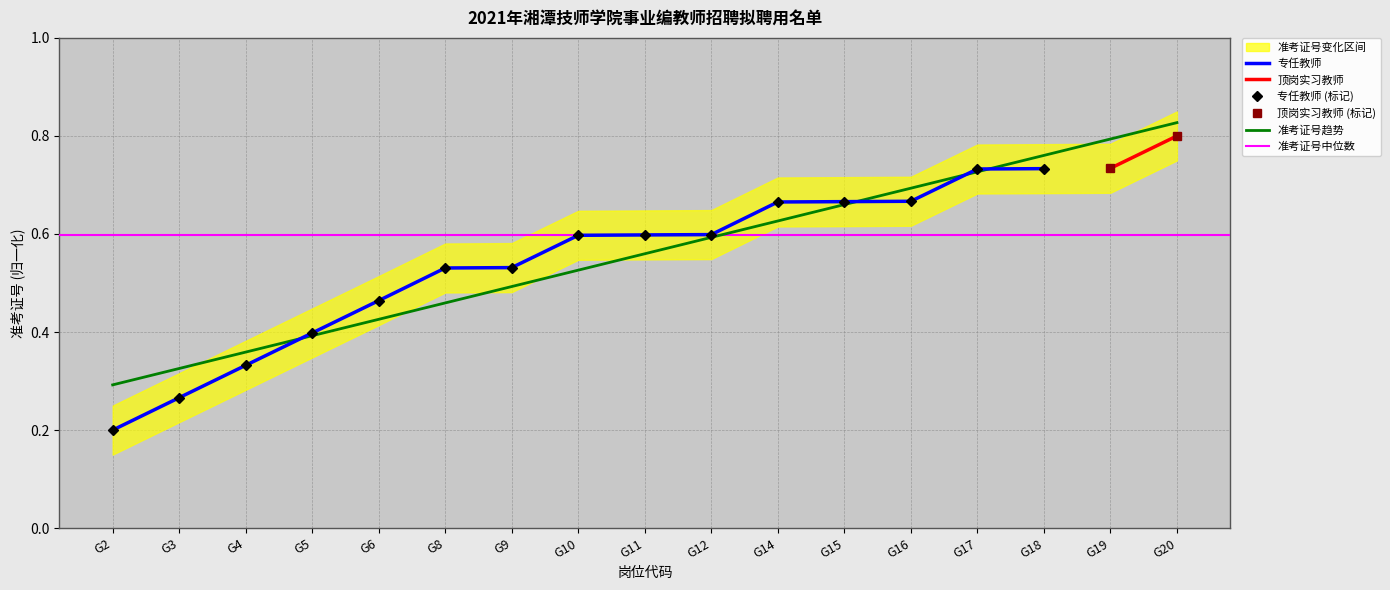

Where is the data nearest to the value 0?

G2